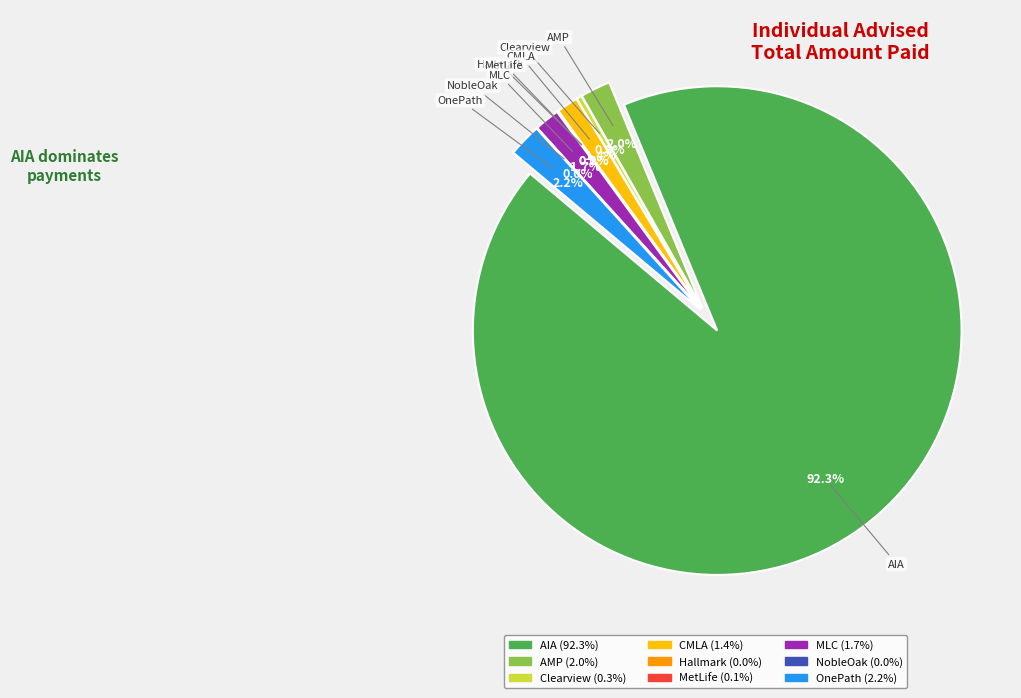

Which has a higher value, AIA or MetLife?

AIA